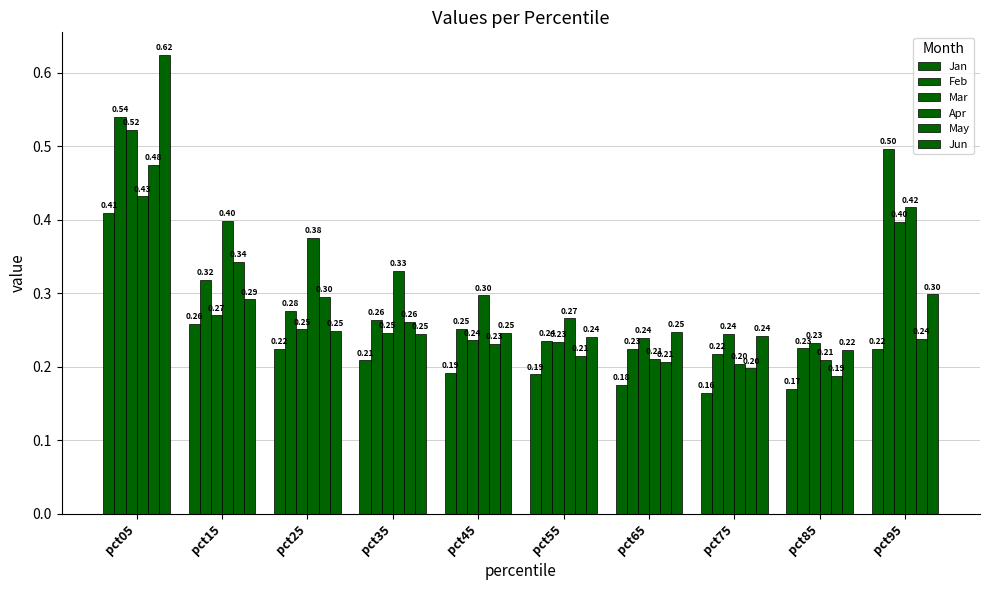

How many bars are there in each group?

6